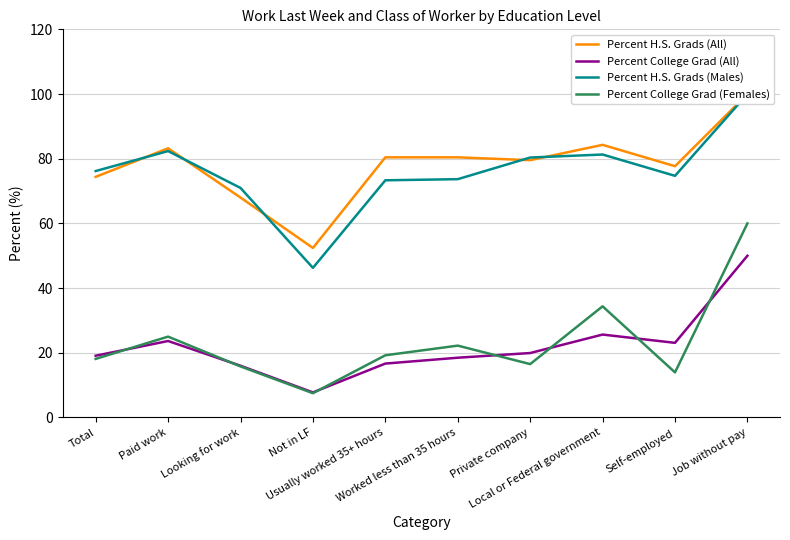

Is the value of Percent College Grad (Females) at Not in LF greater than the value of Percent College Grad (All) at Job without pay?

No